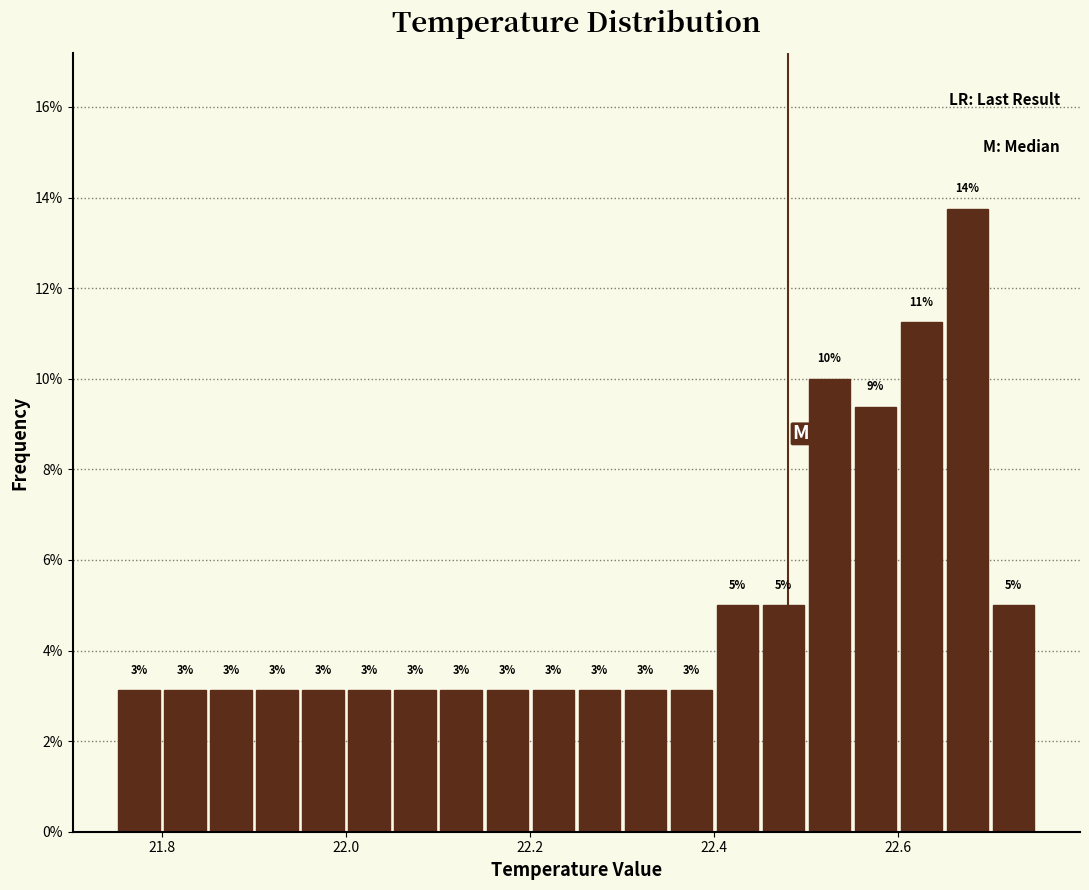

Read against the x-axis, roughly where is the centre of the tallest bar?

22.68